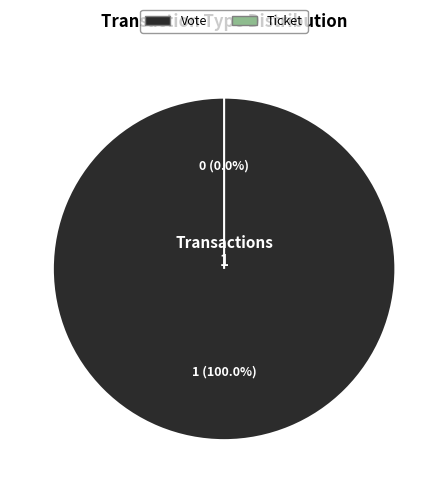

How many segments does this pie chart have?

2